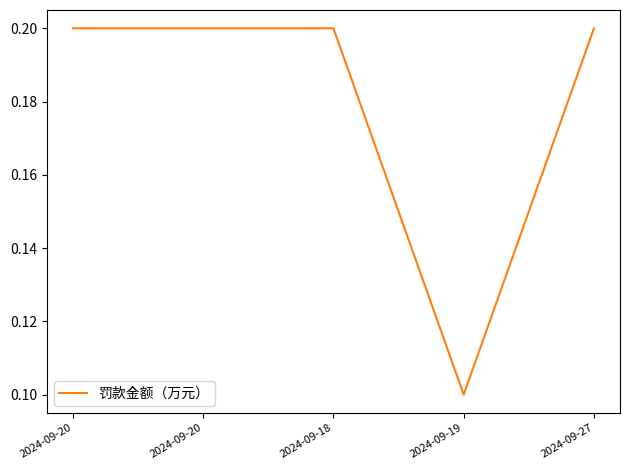

What is the change in value from 2024-09-19 to 2024-09-27?

+0.1